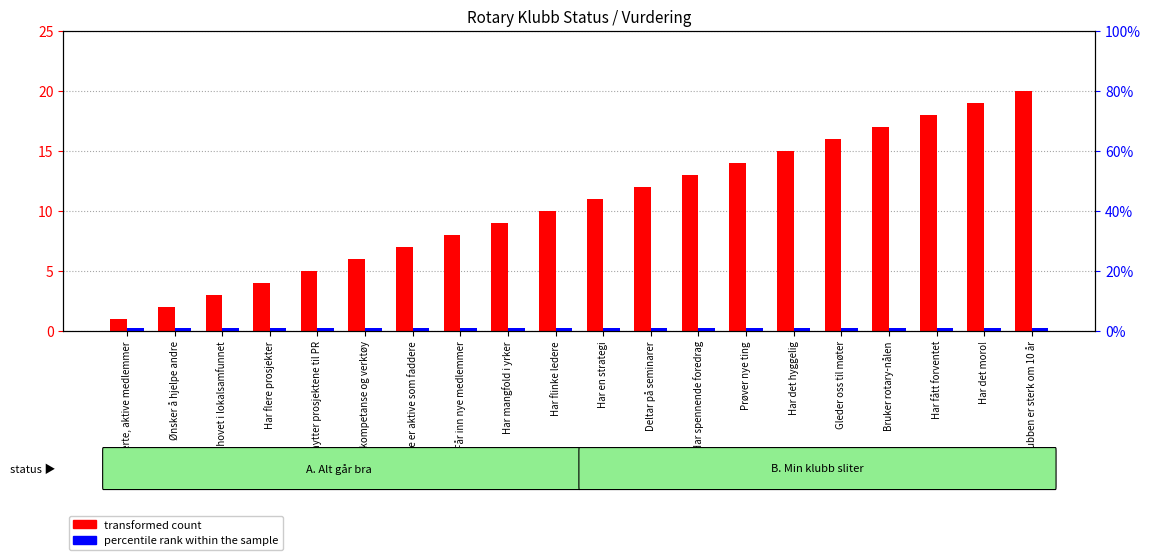

List the series in order of their overall mean, highest first.

transformed count, percentile rank within the sample